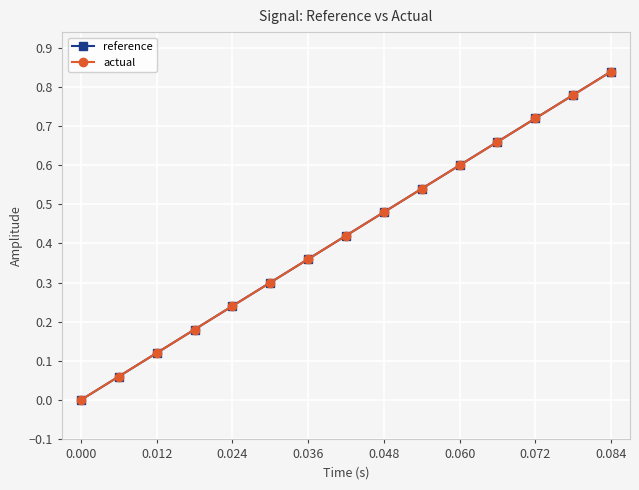

Which series has the widest spread of values?

reference